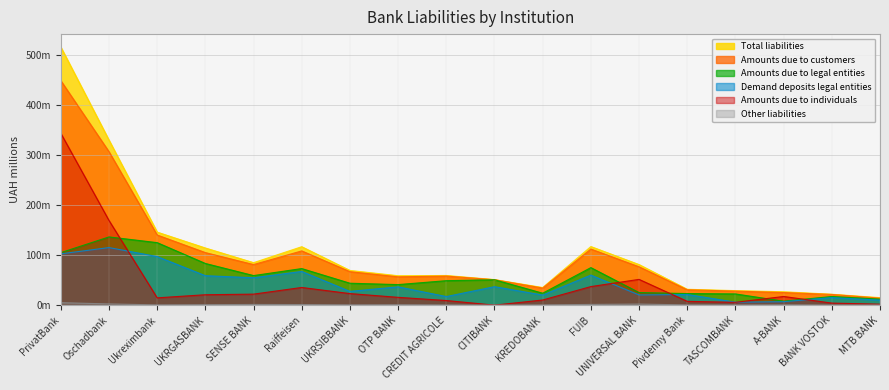

Which category has the highest value in the Amounts due to customers series?

PrivatBank